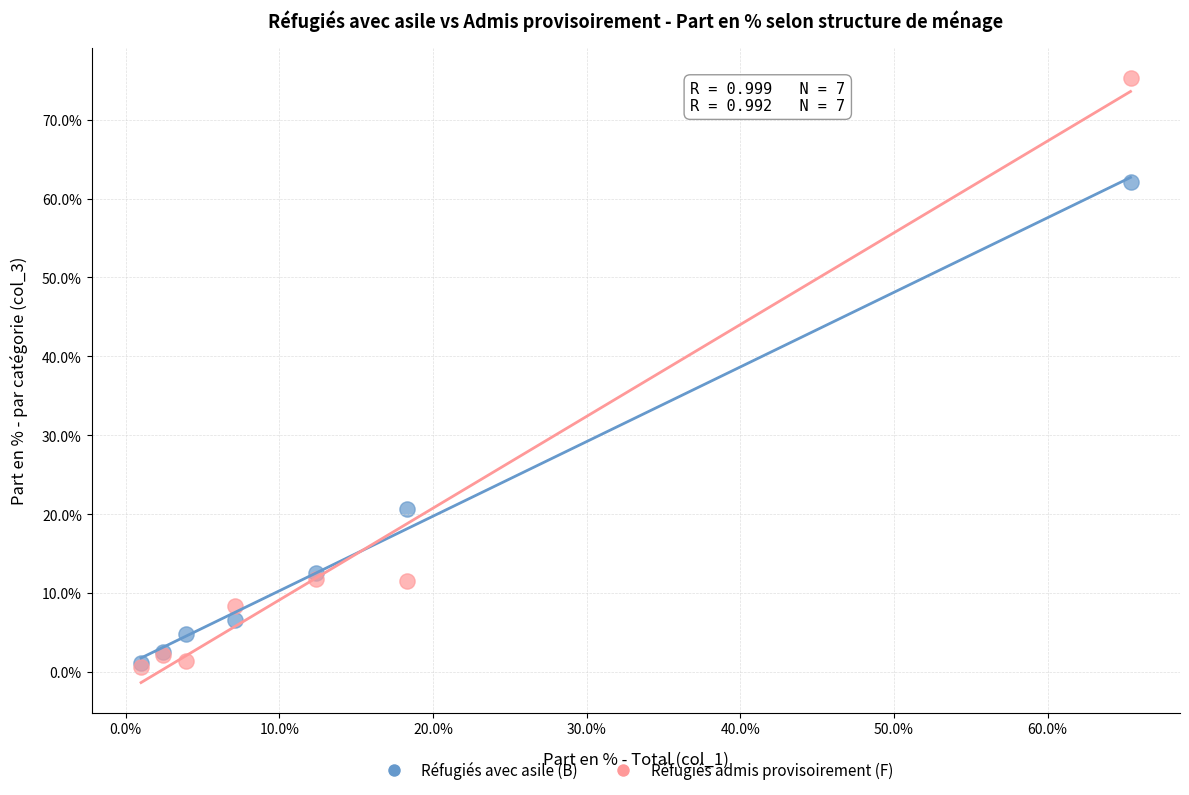

Across all series, what Y value is closest to 37?

20.6